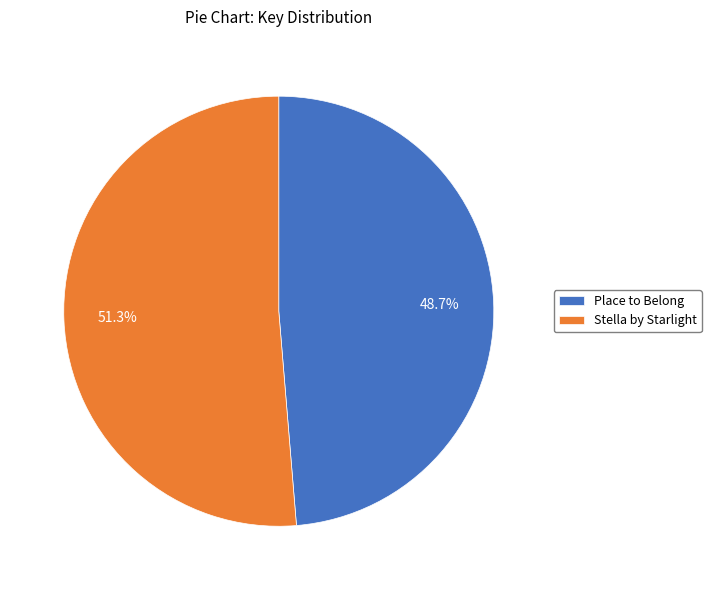

Count the number of slices in the pie.

2